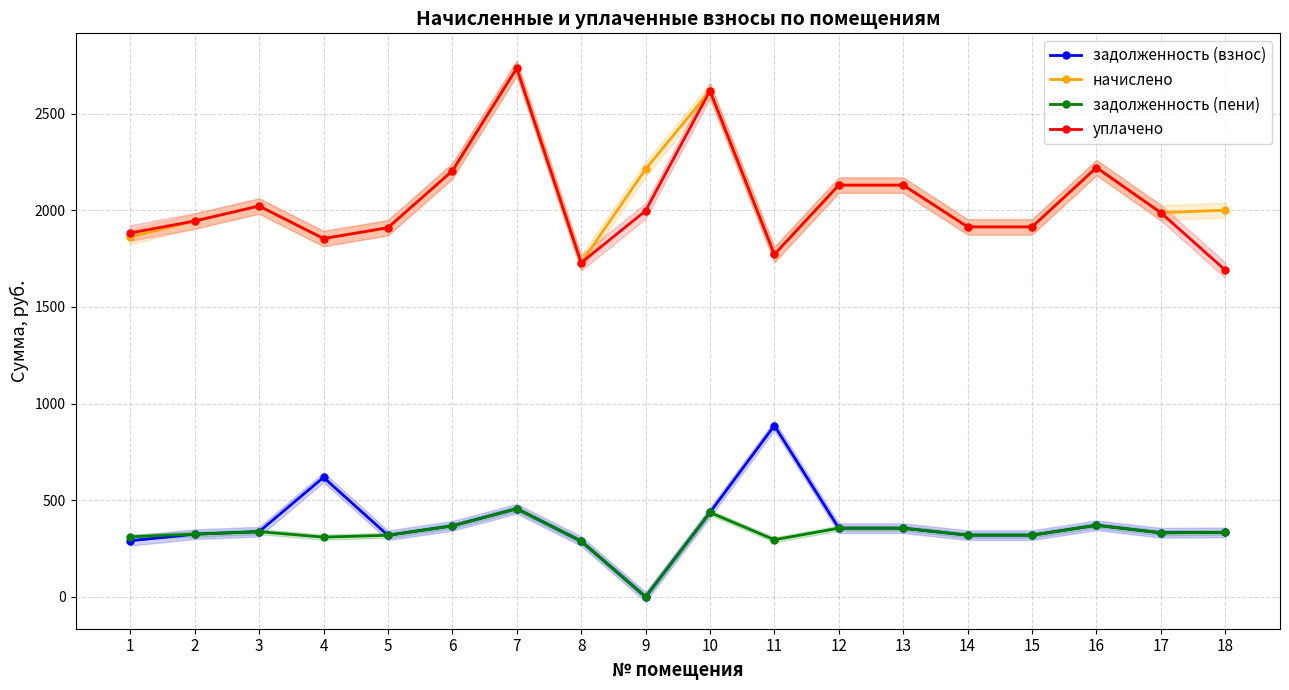

How many lines are shown in the chart?

4